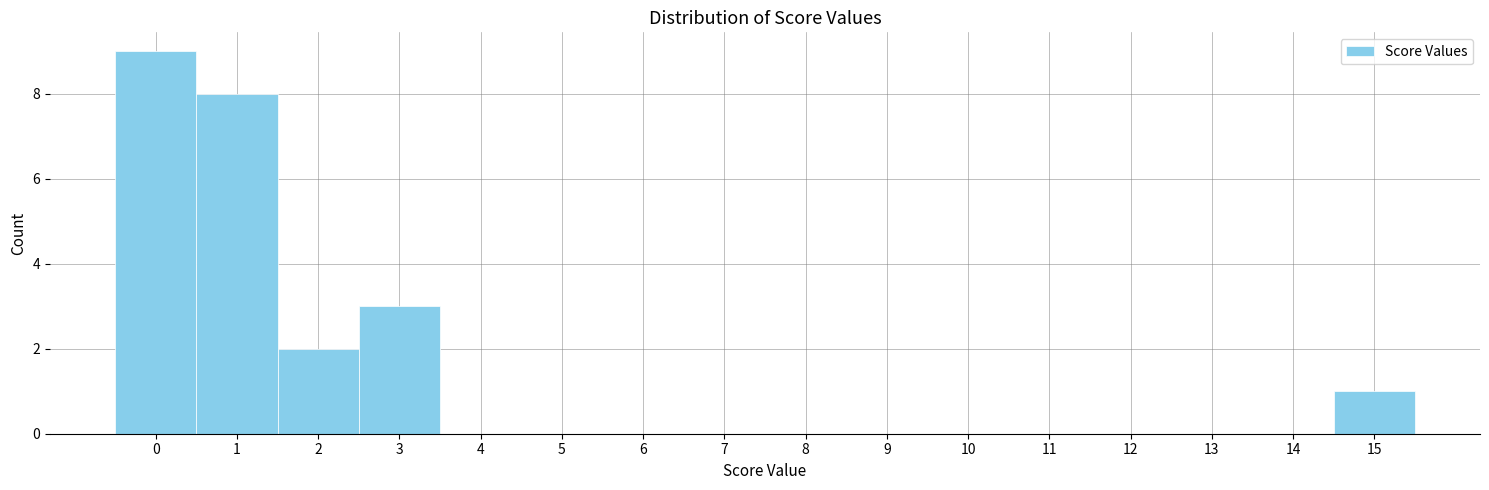

Reading left to right, list every bar in this chart as the range it spans on the x-axis followed by its height. The values are not printed on the chart, so give them approximately, as read against the axis.

-0.5 to 0.5: 9
0.5 to 1.5: 8
1.5 to 2.5: 2
2.5 to 3.5: 3
3.5 to 4.5: 0
4.5 to 5.5: 0
5.5 to 6.5: 0
6.5 to 7.5: 0
7.5 to 8.5: 0
8.5 to 9.5: 0
9.5 to 10.5: 0
10.5 to 11.5: 0
11.5 to 12.5: 0
12.5 to 13.5: 0
13.5 to 14.5: 0
14.5 to 15.5: 1